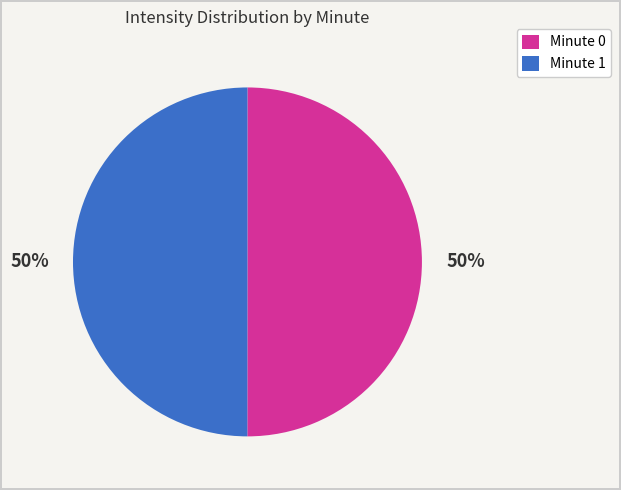

Is the sum of Minute 1 and Minute 0 greater than half?

Yes